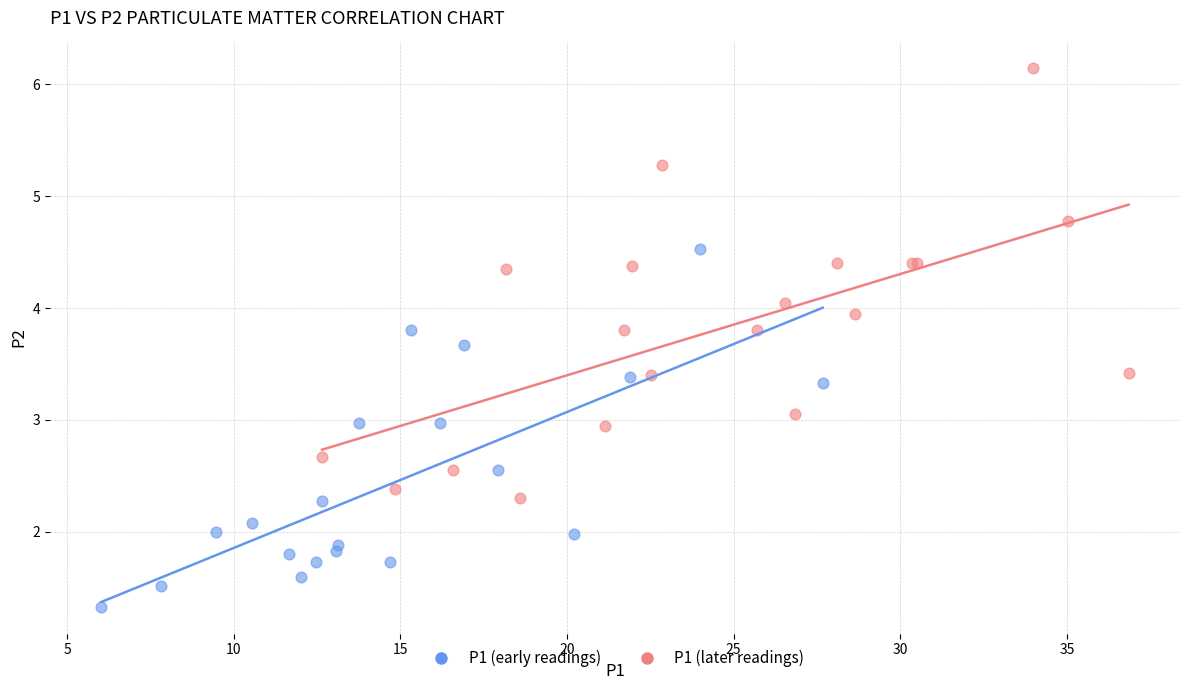

Which series has the widest spread of Y values?

P1 (later readings)